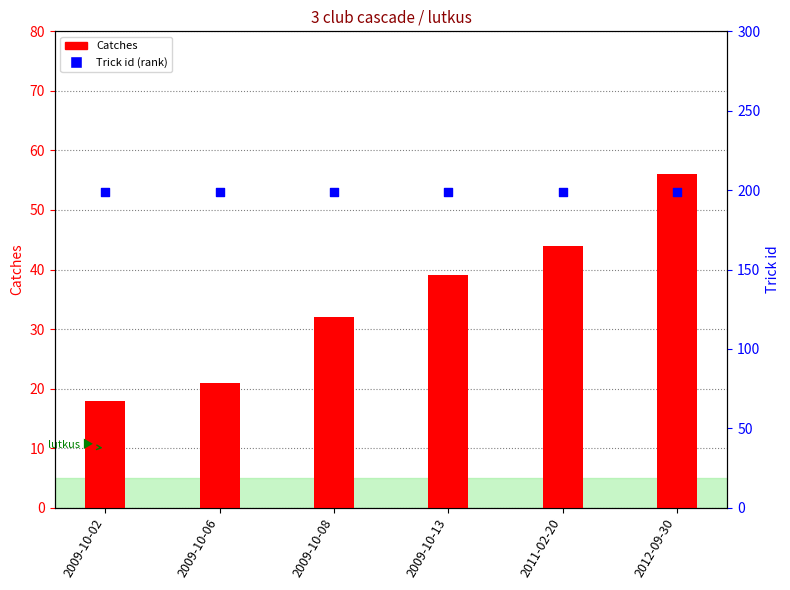

What is the total value across all series at 2012-09-30?

255